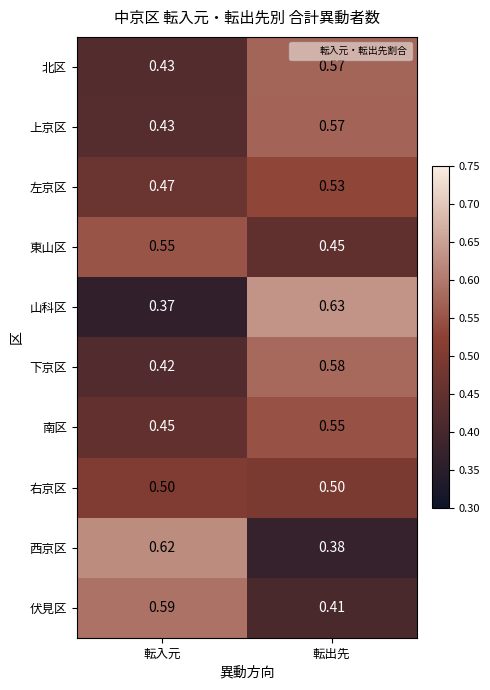

Rank the categories by 左京区 value from lowest to highest.

転入元, 転出先